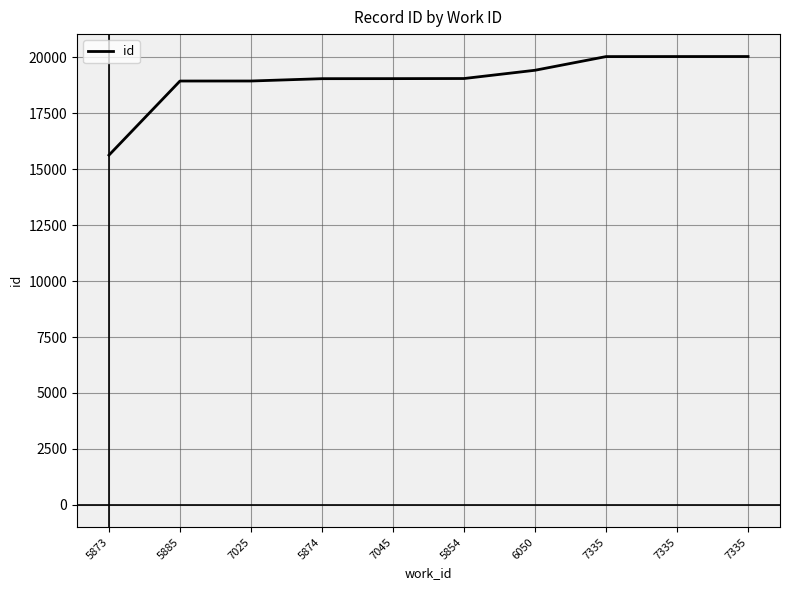

True or false: the data has more than 2 interior local peaks.

False